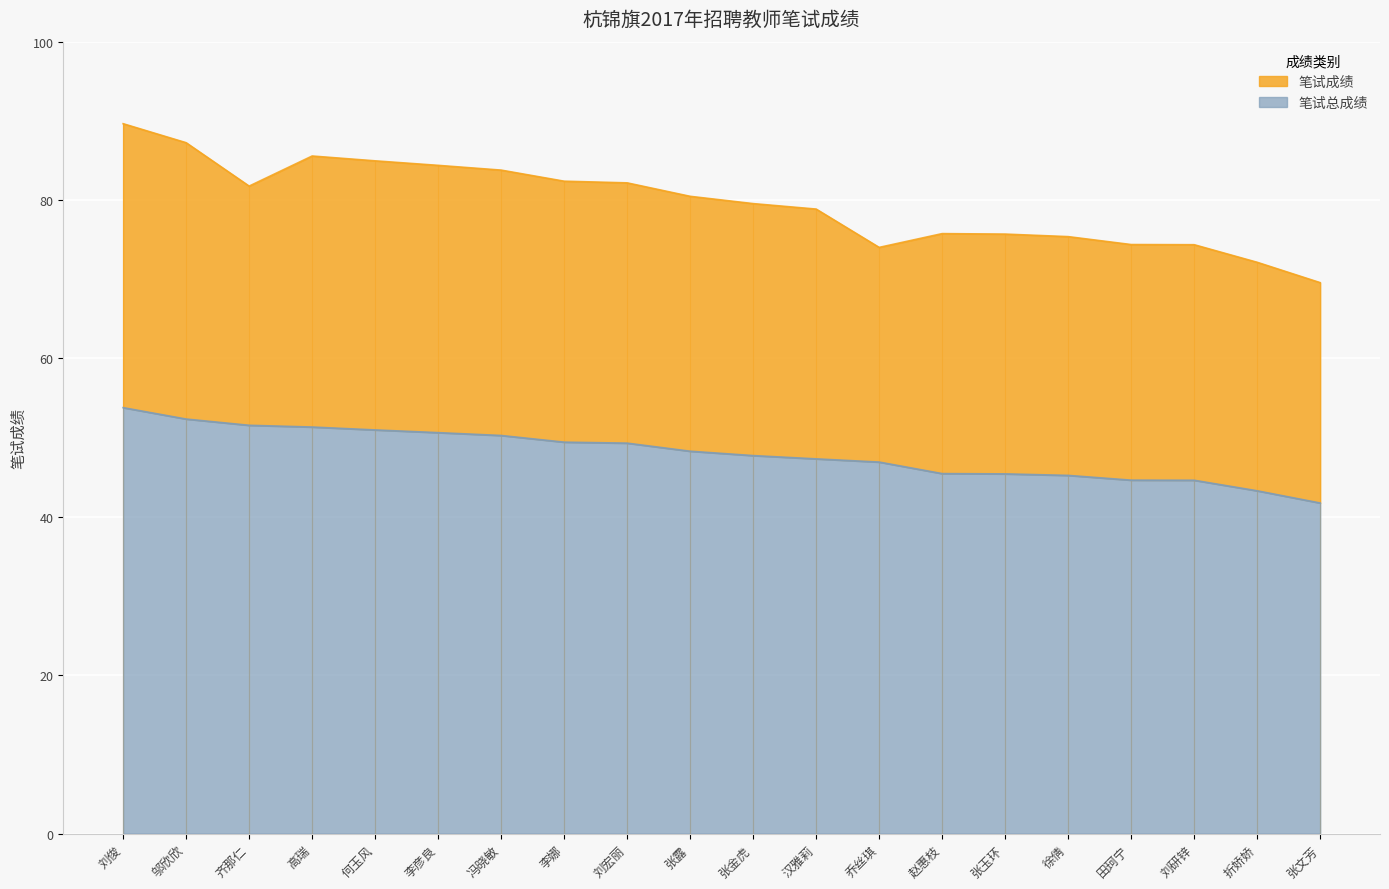

What is the difference between the 笔试成绩 values at 李娜 and 徐倩?

7.0